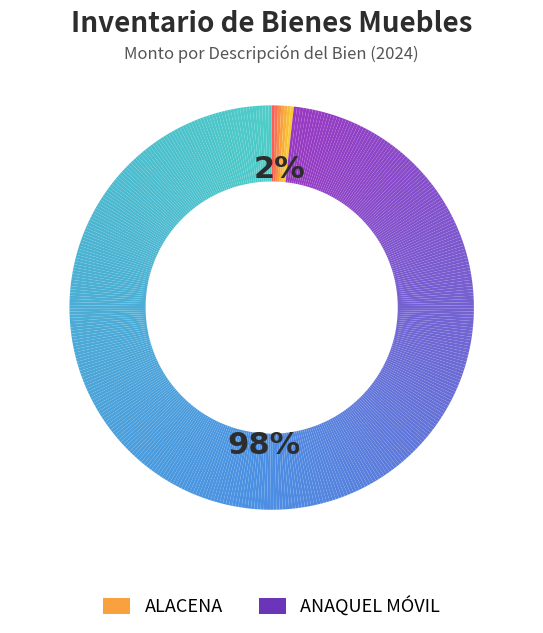

The ANAQUEL MÓVIL (19) slice represents 4% of the pie. True or false?

False